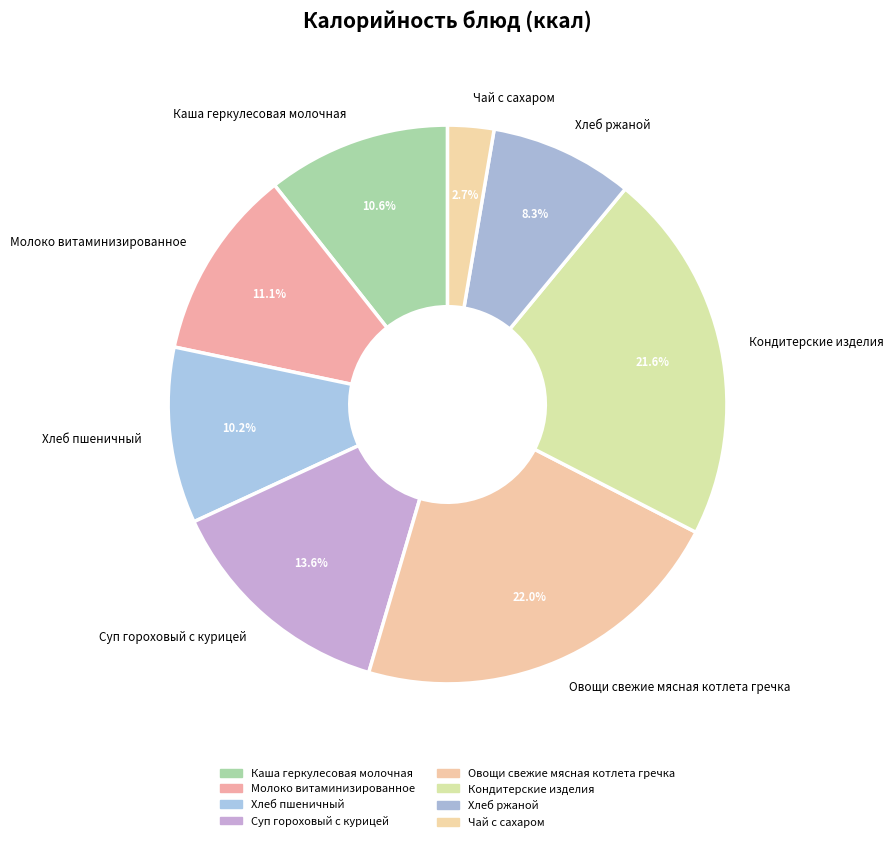

What portion of the pie excludes Хлеб пшеничный?

89.8%